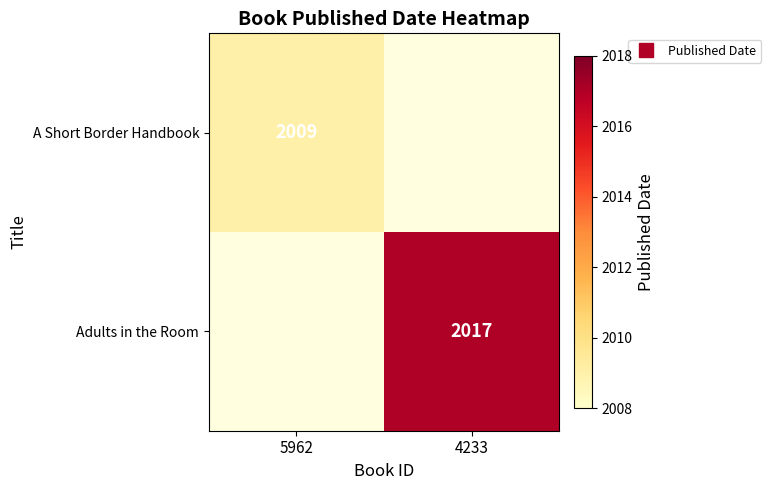

List the series in order of their overall mean, lowest first.

A Short Border Handbook, Adults in the Room